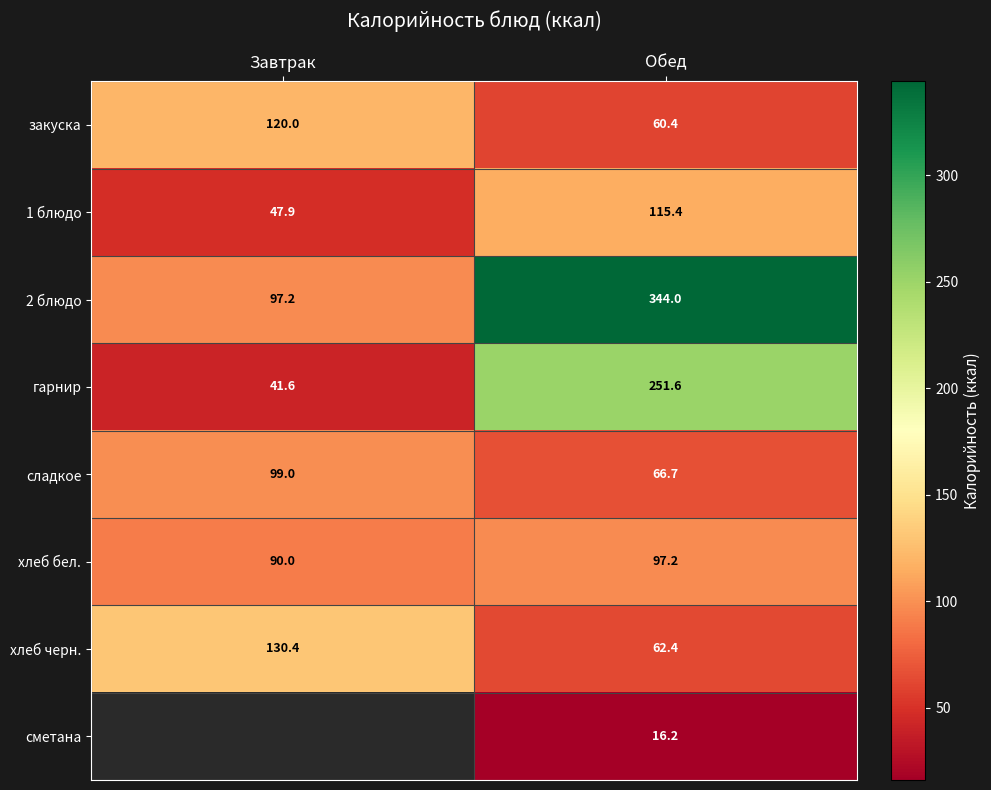

Where does the хлеб черн. series first go above 130?

Завтрак